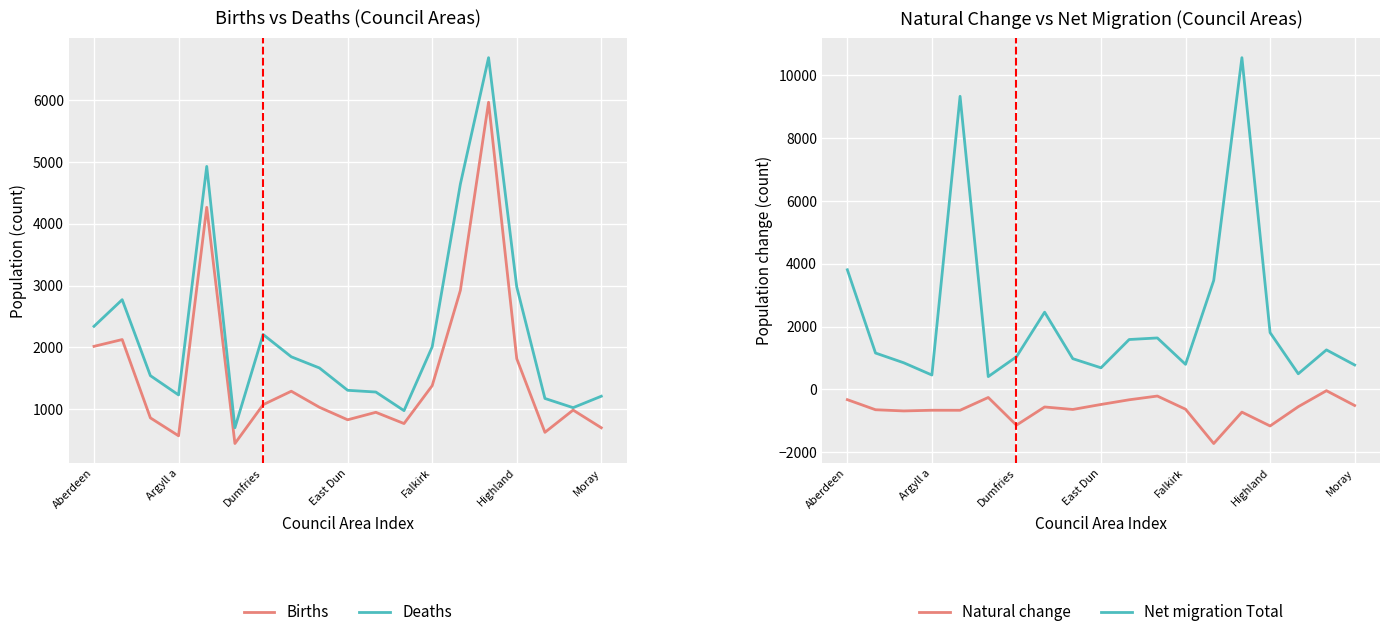

What value does the Natural change series have at Highland, to the nearest 50?

-1150